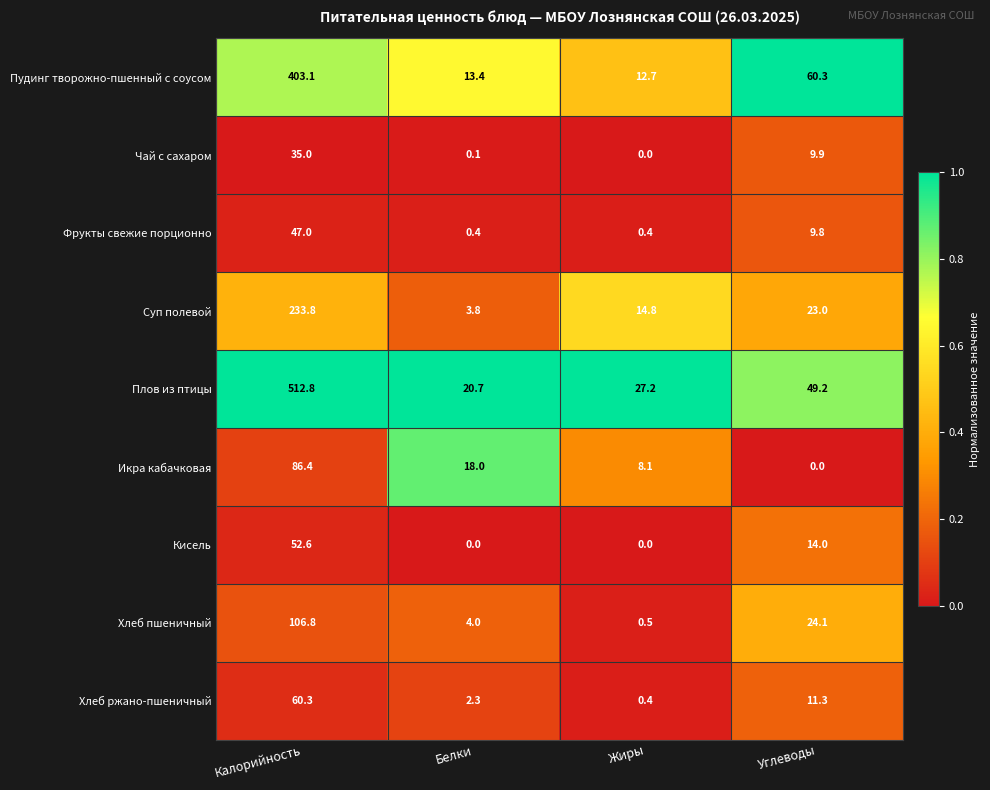

The value of Плов из птицы at Белки is 20.7. True or false?

True